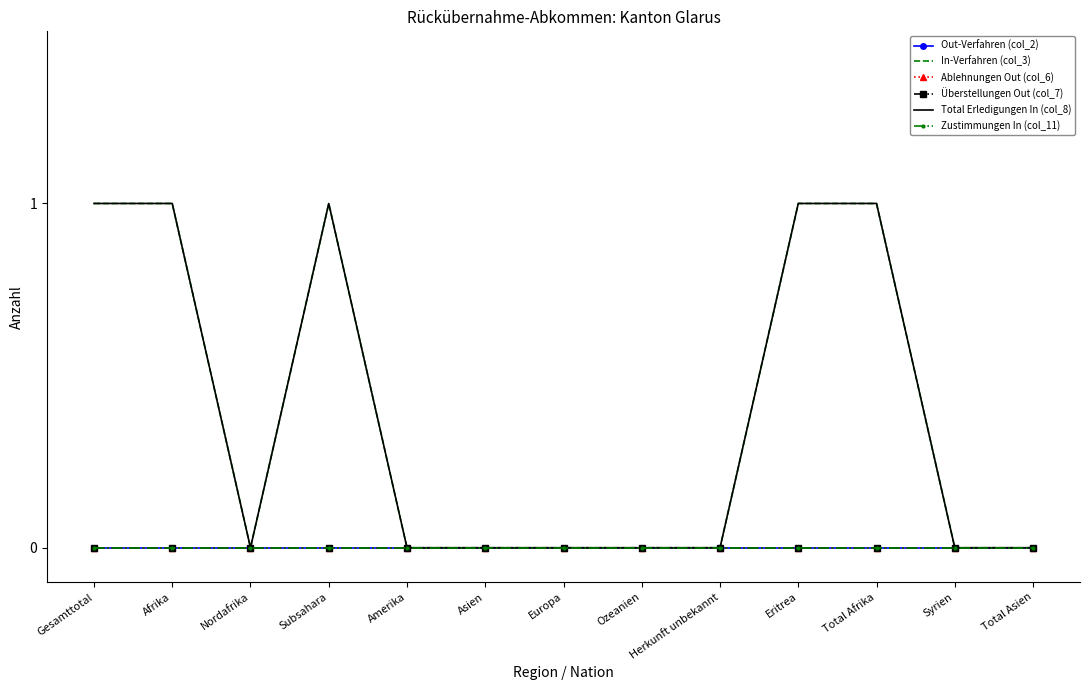

Which has a higher value, Subsahara or Total Asien?

Subsahara